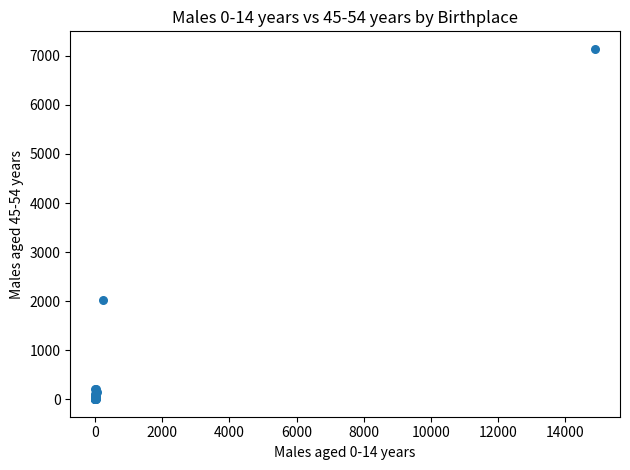

What Y value in the scatter plot is closest to 3572?

2019